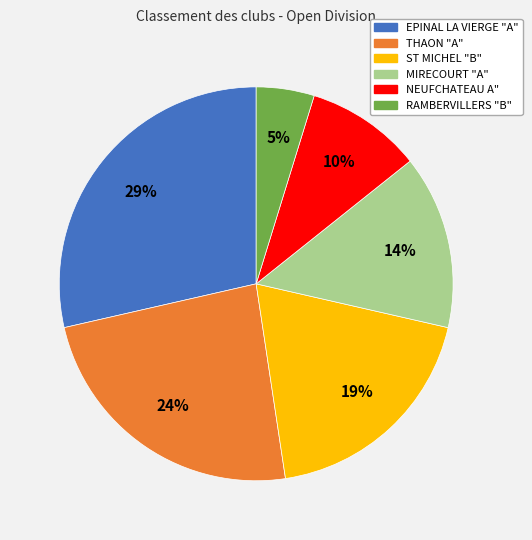

How many segments does this pie chart have?

6